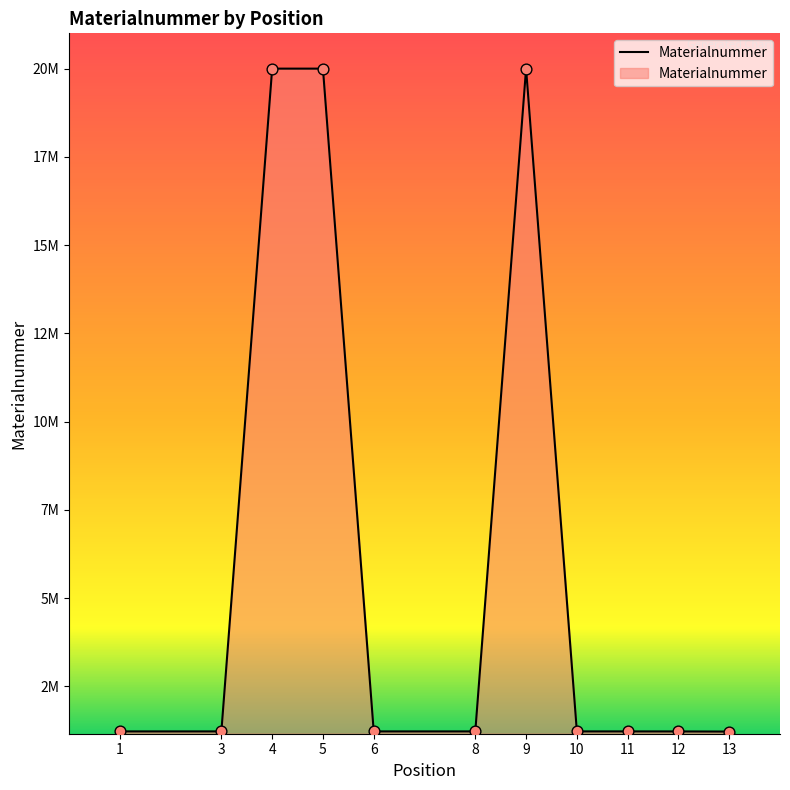

Approximately how many times larger is the value at 12 compared to 11?

1.0